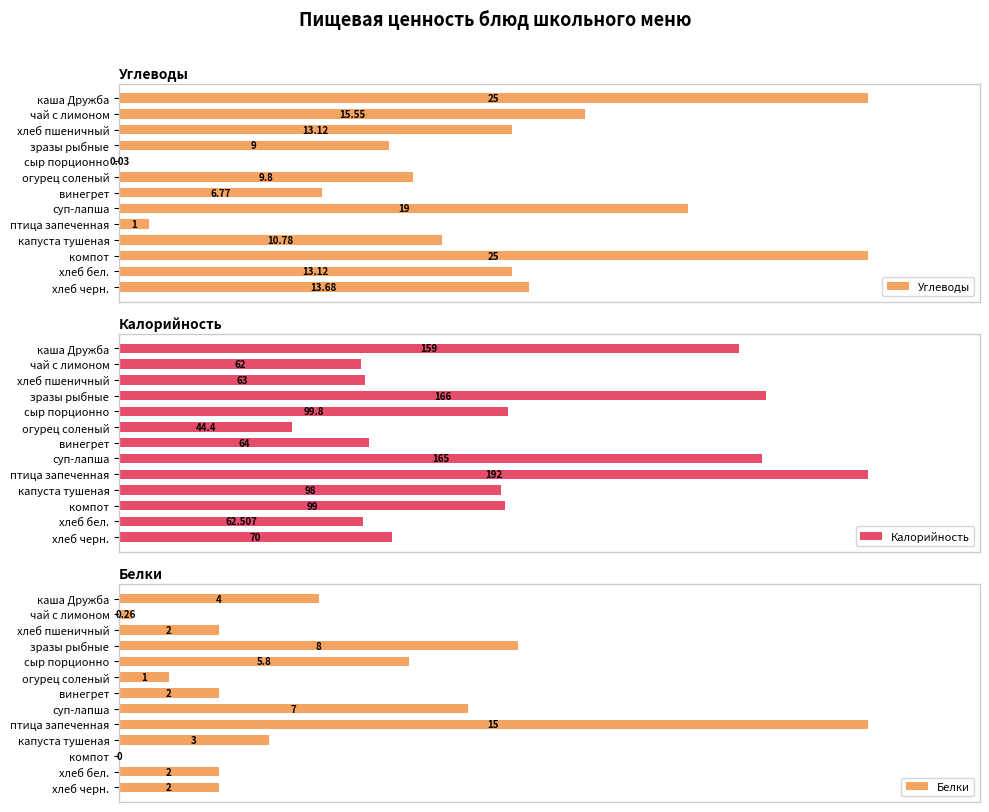

Does the chart contain any negative values?

No